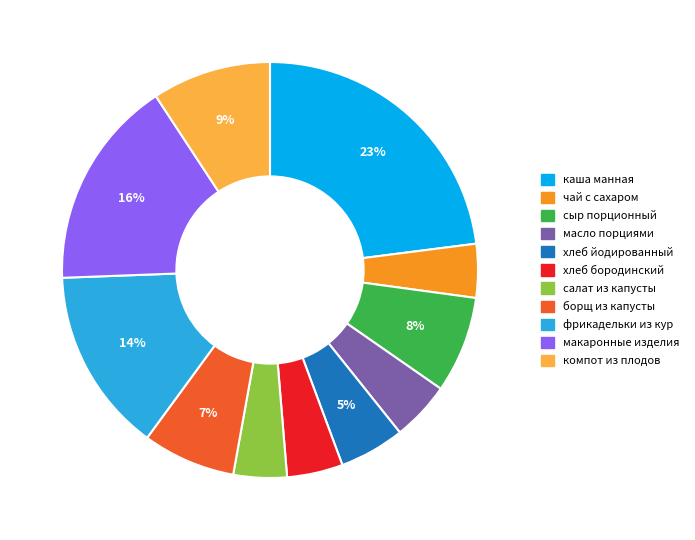

How many segments does this pie chart have?

11